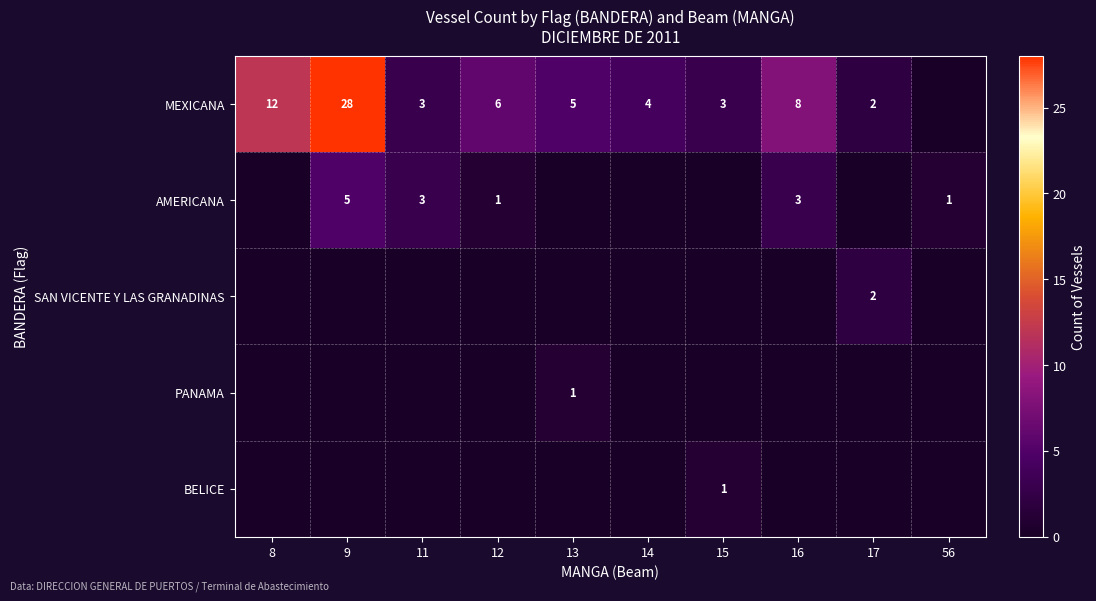

What is the sum of the MEXICANA values at 16 and 17?

10